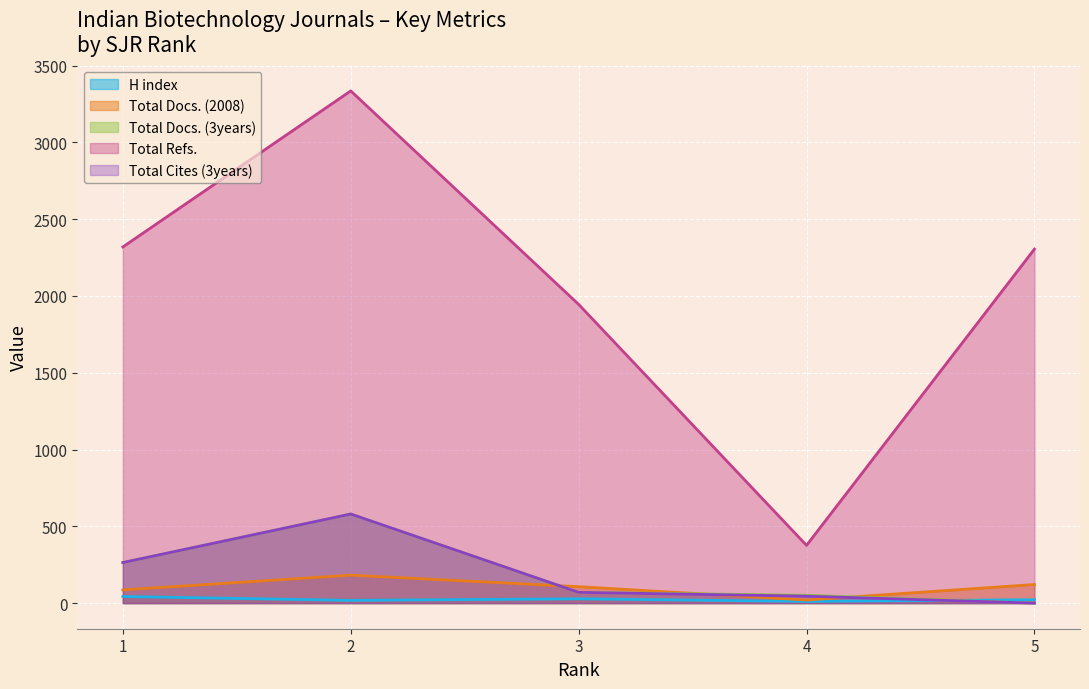

What value does the Total Cites (3years) series have at 3?

70